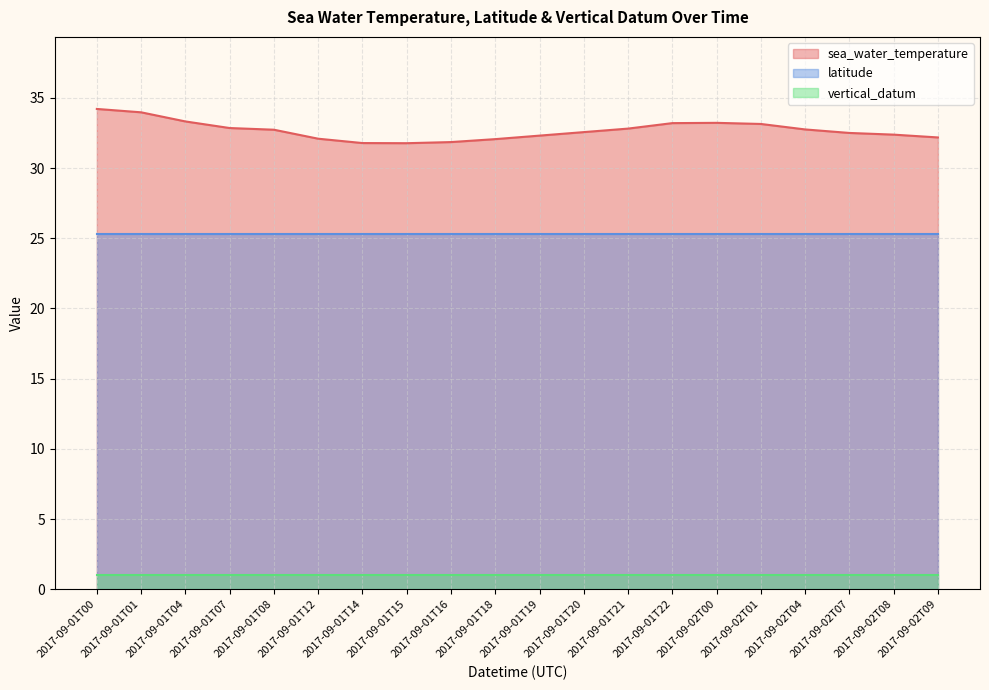

Which series has the largest range (max minus min)?

sea_water_temperature